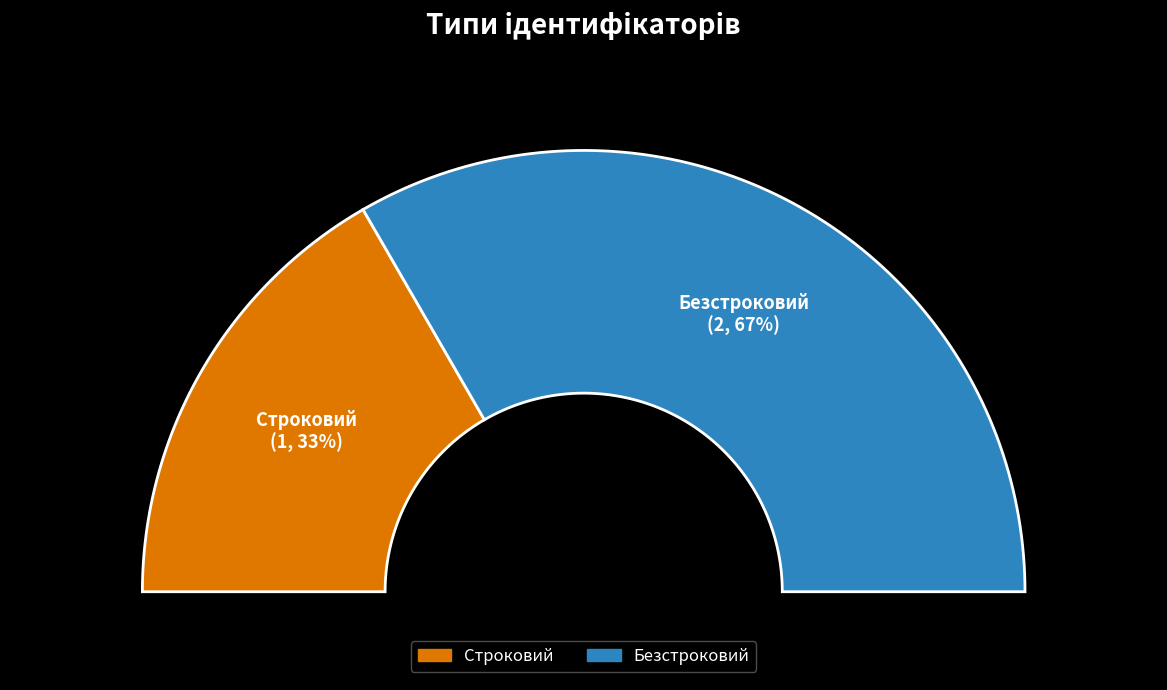

Approximately how many times larger is the value at Безстроковий compared to Строковий?

2.0